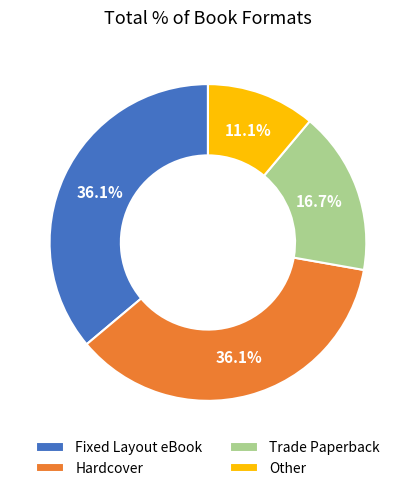

What is the ratio of the value at Fixed Layout eBook to the value at Trade Paperback?

2.2